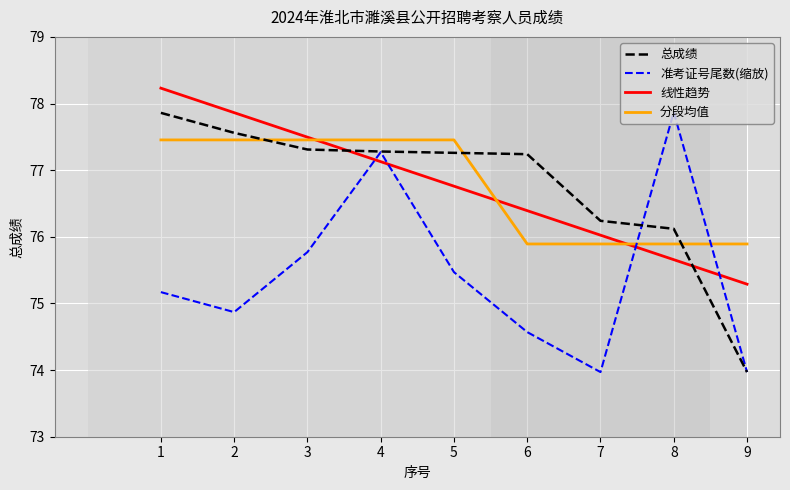

The 分段均值 series shows 129.1 at 8. True or false?

False